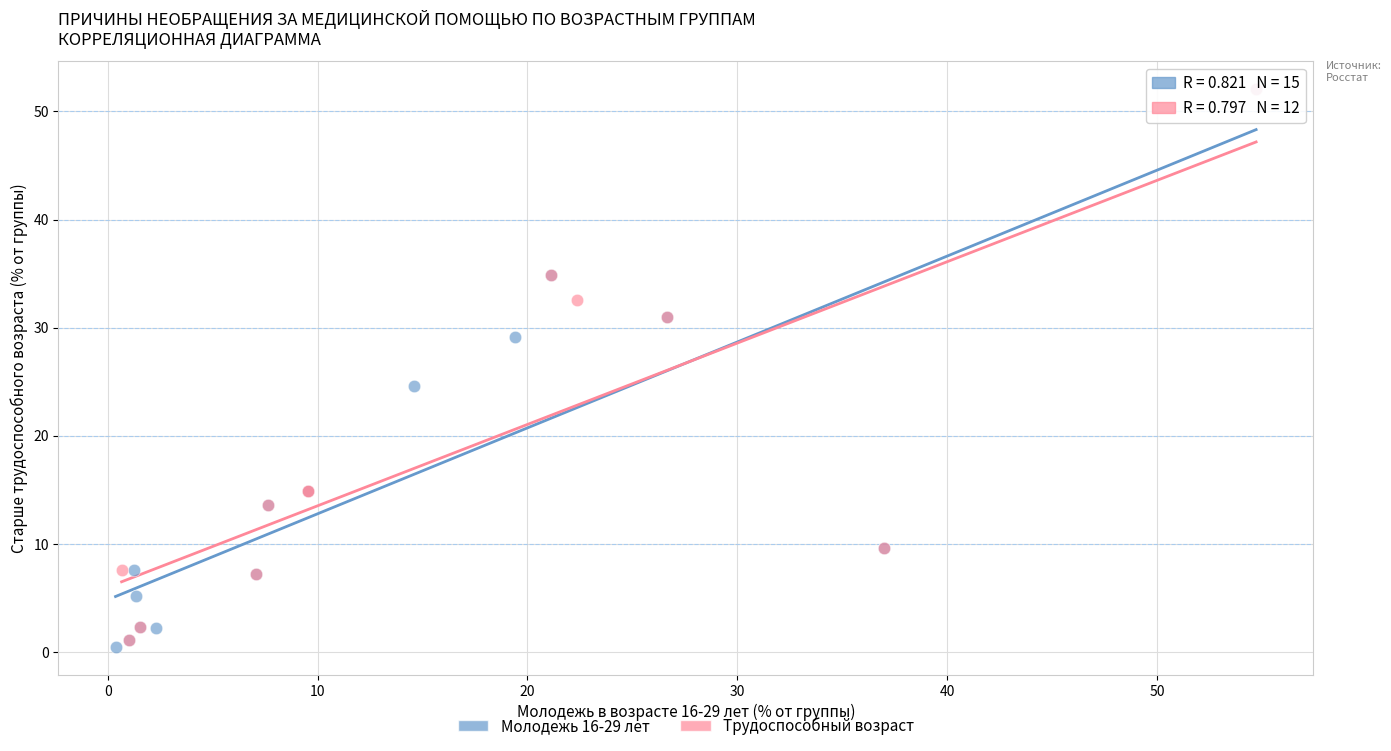

Which series has the widest spread of Y values?

Молодежь 16-29 лет